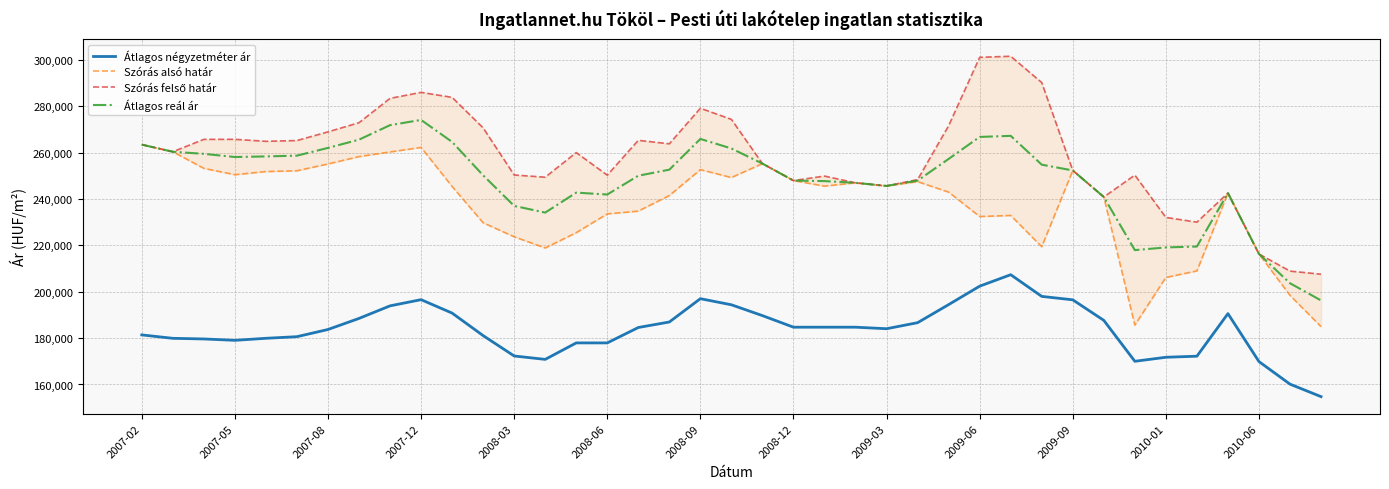

What is the sum of all Átlagos négyzetméter ár values?

7167584